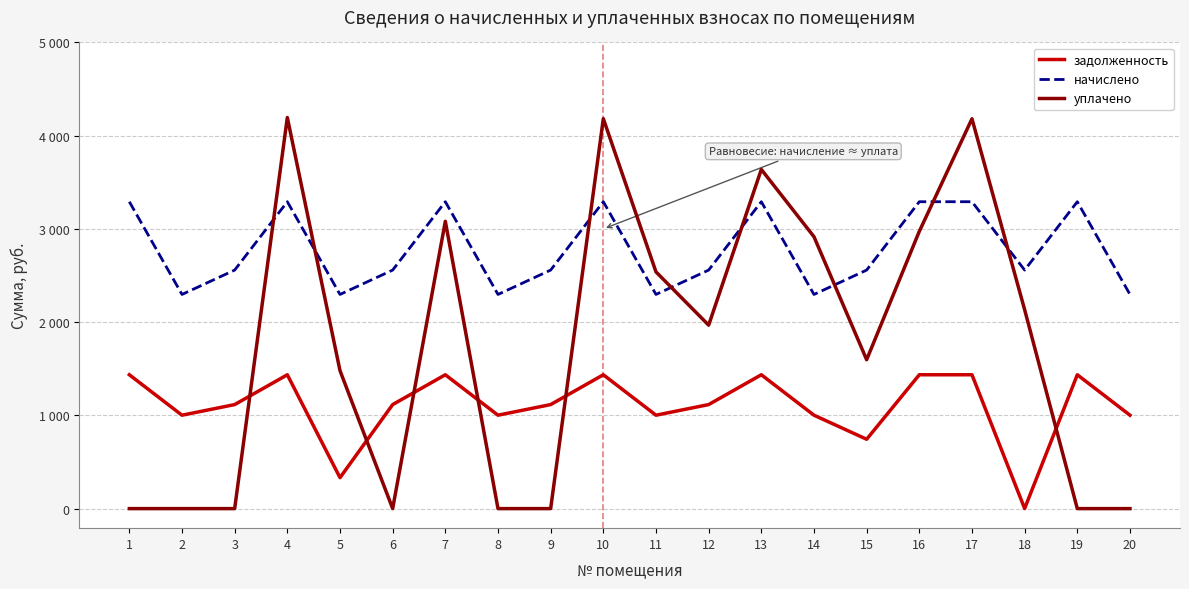

Rank the series by their average value, from lowest to highest.

задолженность, уплачено, начислено